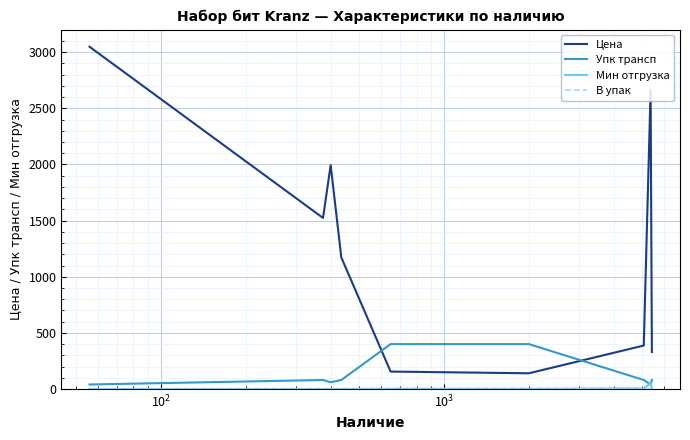

Which series has the largest range (max minus min)?

Цена